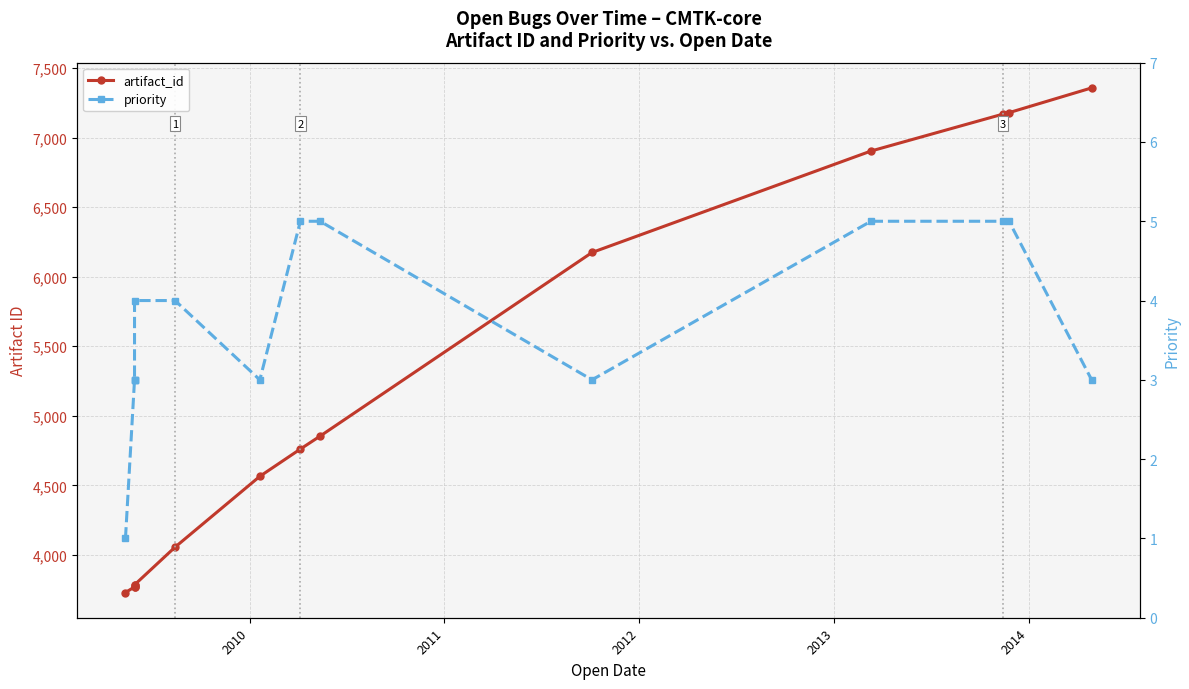

Reading left to right, what are all the values shown in this chart?

artifact_id: 3730	3770	3772	3783	3785	4056	4565	4761	4854	6174	6903	7169	7179	7357
priority: 1	3	3	3	4	4	3	5	5	3	5	5	5	3